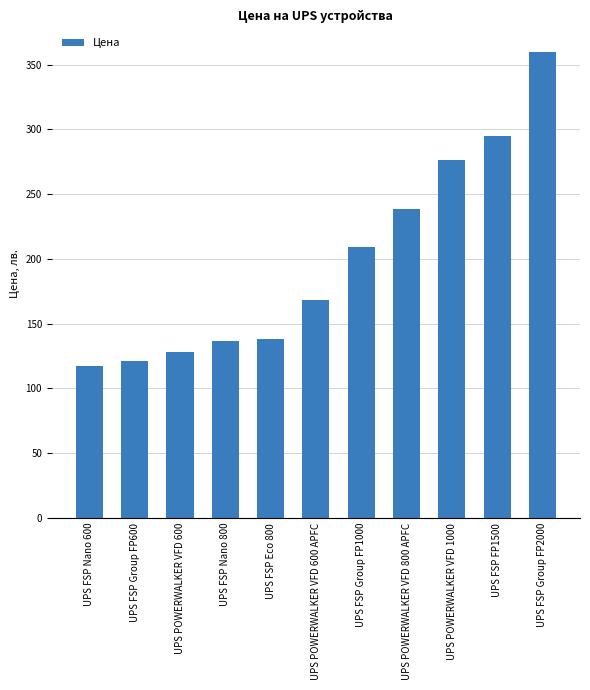

What is the difference between the maximum and minimum values?

242.9